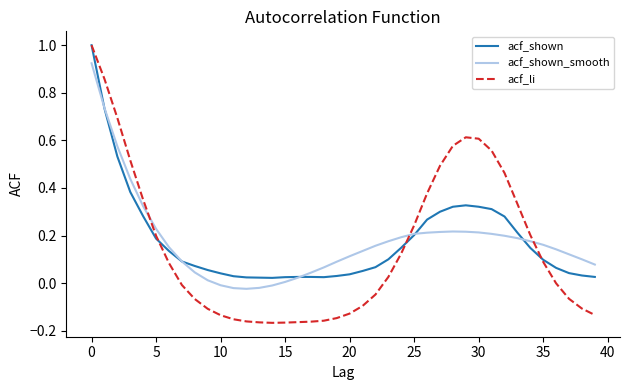

Which series has the largest range (max minus min)?

acf_li